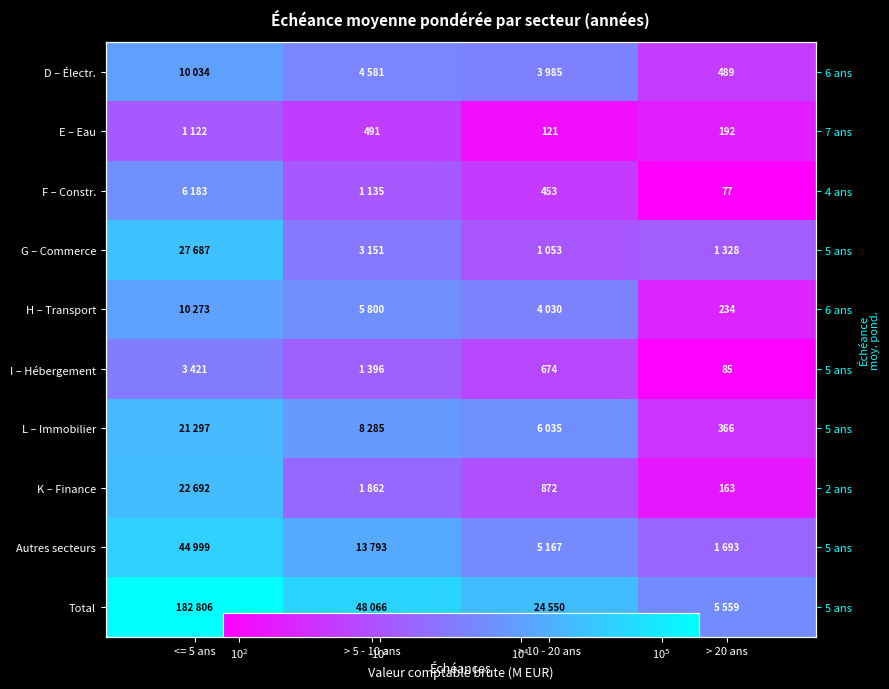

Is it true that Total equals 182806 at <= 5 ans?

True